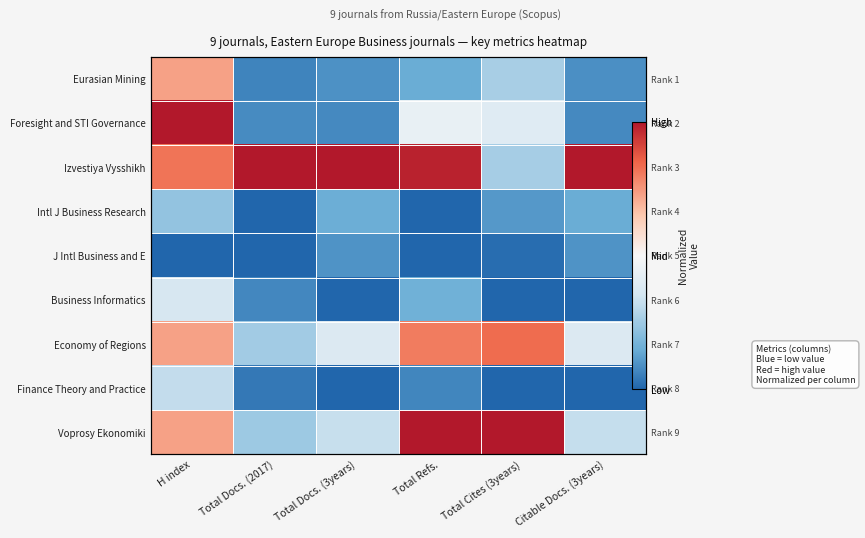

At which category does the chart reach its minimum across all series?

Total Docs. (2017)